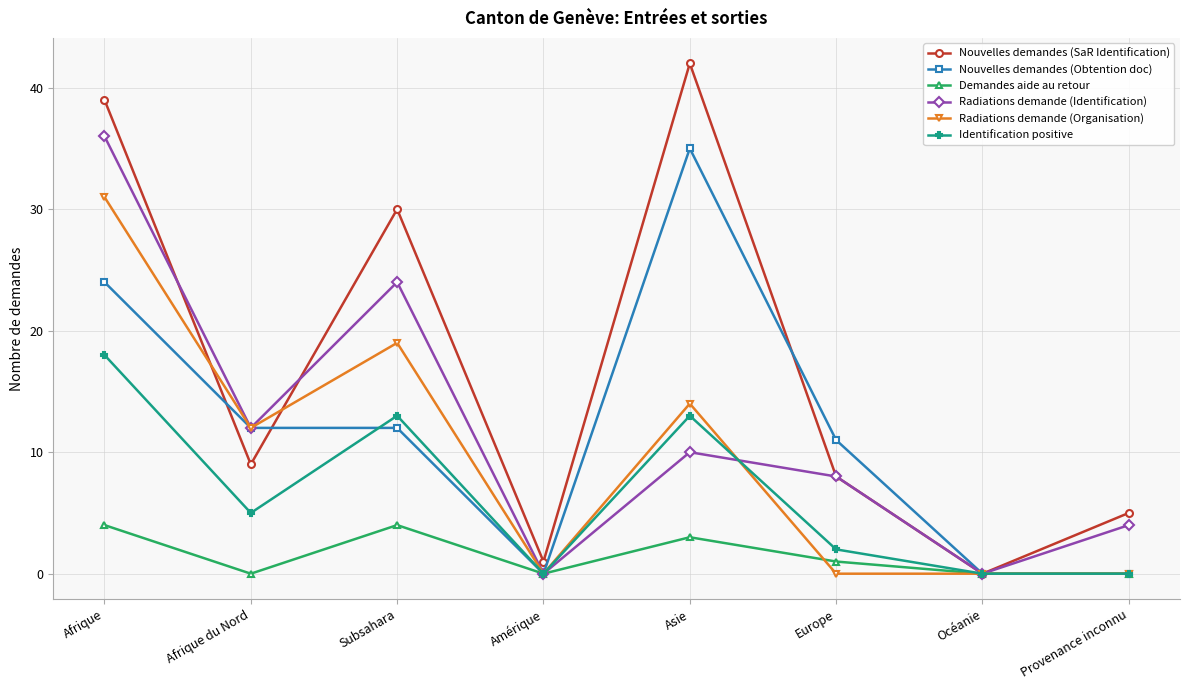

Reading right to left, list all the values displayed in this chart.

Nouvelles demandes (SaR Identification): Provenance inconnu=5	Océanie=0	Europe=8	Asie=42	Amérique=1	Subsahara=30	Afrique du Nord=9	Afrique=39
Nouvelles demandes (Obtention doc): Provenance inconnu=0	Océanie=0	Europe=11	Asie=35	Amérique=0	Subsahara=12	Afrique du Nord=12	Afrique=24
Demandes aide au retour: Provenance inconnu=0	Océanie=0	Europe=1	Asie=3	Amérique=0	Subsahara=4	Afrique du Nord=0	Afrique=4
Radiations demande (Identification): Provenance inconnu=4	Océanie=0	Europe=8	Asie=10	Amérique=0	Subsahara=24	Afrique du Nord=12	Afrique=36
Radiations demande (Organisation): Provenance inconnu=0	Océanie=0	Europe=0	Asie=14	Amérique=0	Subsahara=19	Afrique du Nord=12	Afrique=31
Identification positive: Provenance inconnu=0	Océanie=0	Europe=2	Asie=13	Amérique=0	Subsahara=13	Afrique du Nord=5	Afrique=18